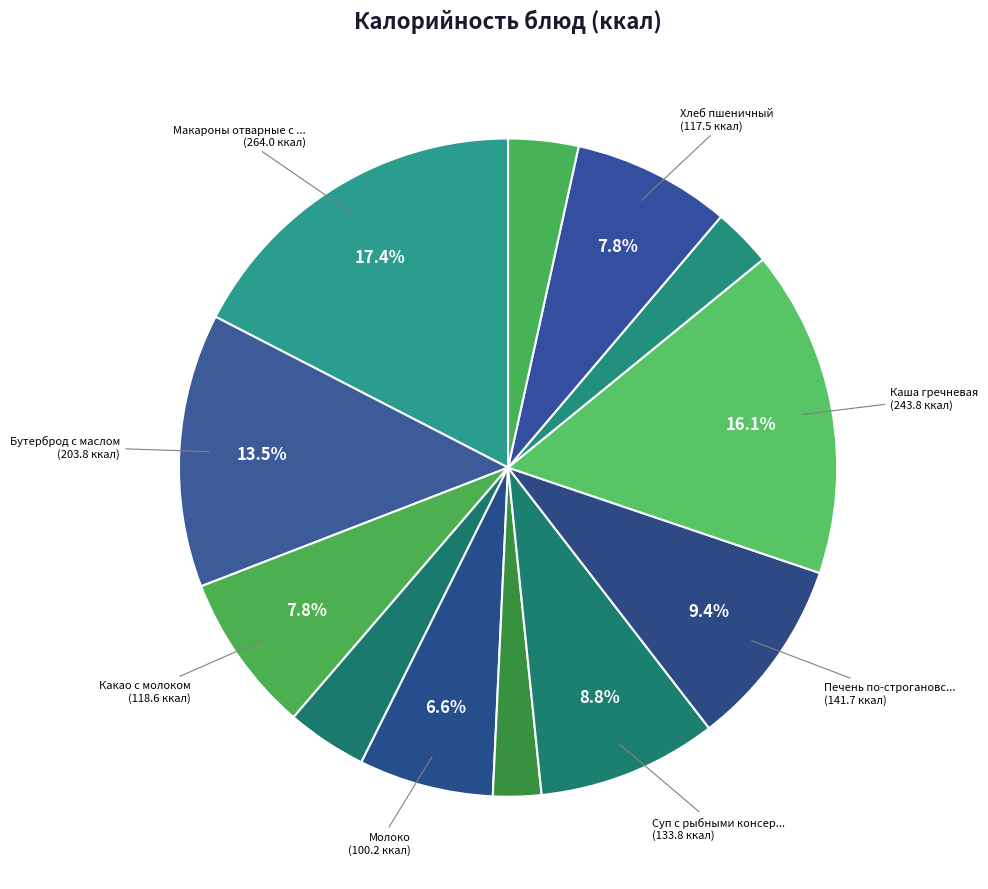

How many segments does this pie chart have?

12